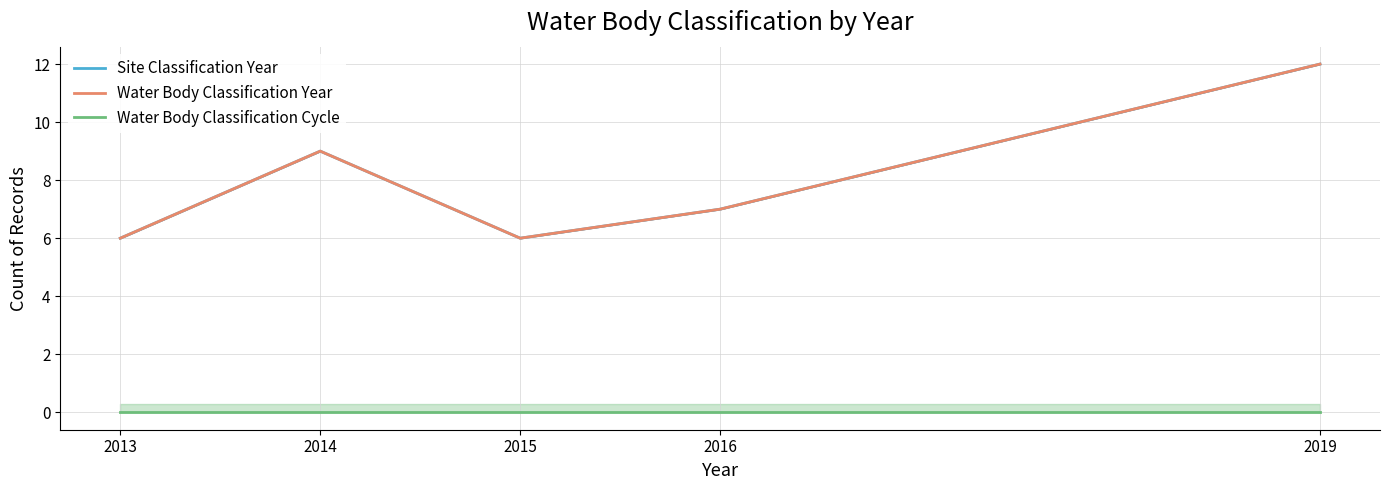

What is the value of the Water Body Classification Year point at the 3rd from the left?

6